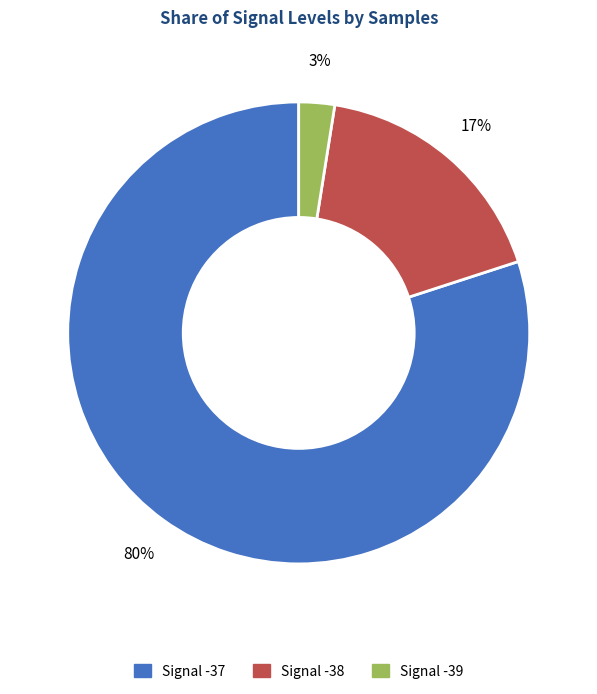

To the nearest percent, what is the average slice percentage?

33%